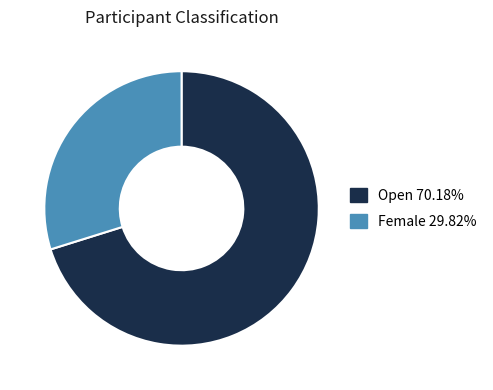

Does any single category account for the majority?

Yes